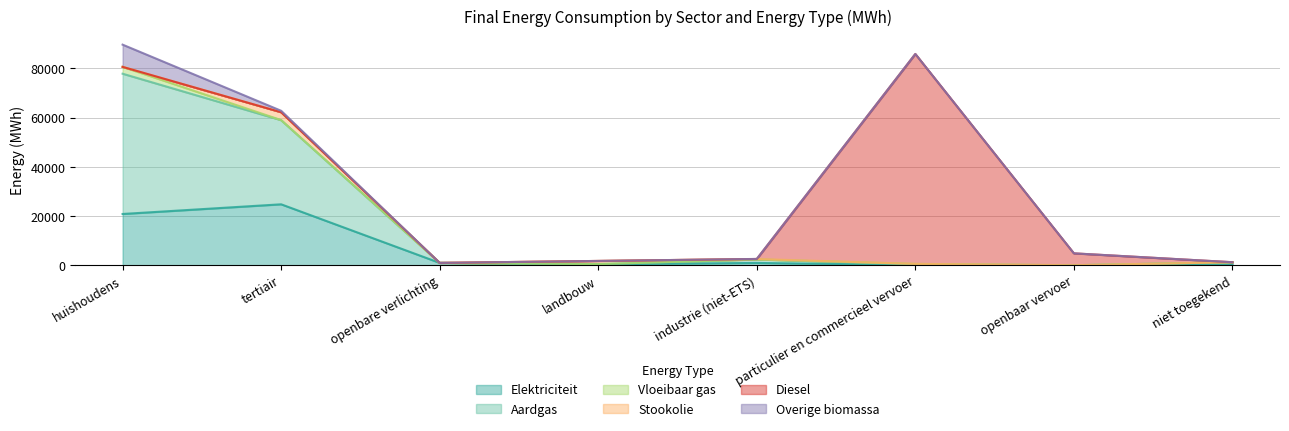

The value of Aardgas at tertiair is 22155.5. True or false?

False